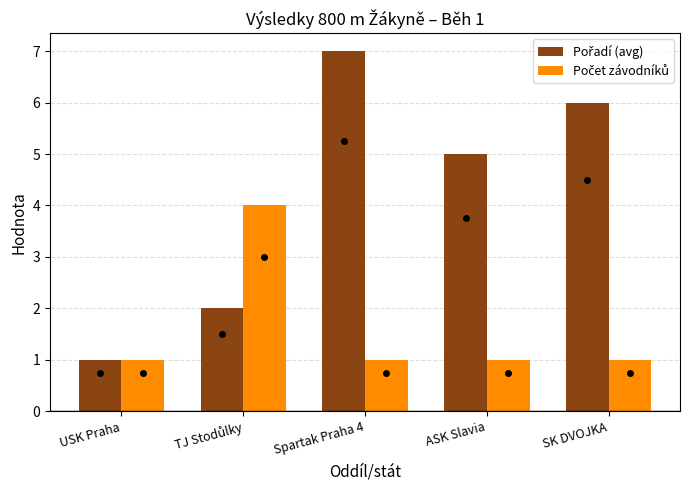

Count the number of categories in the chart.

5